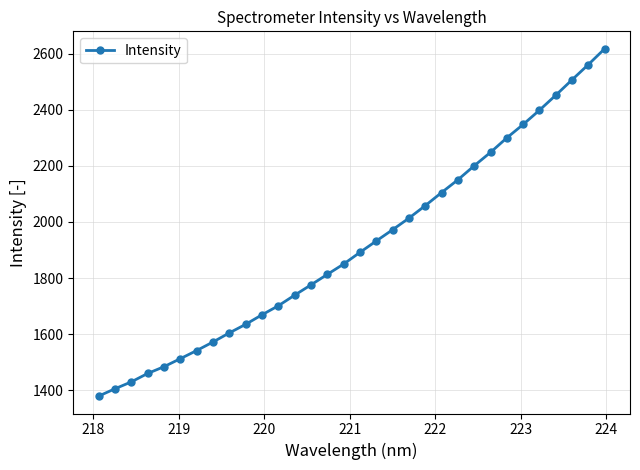

What is the difference between the maximum and second lowest values?

1212.2